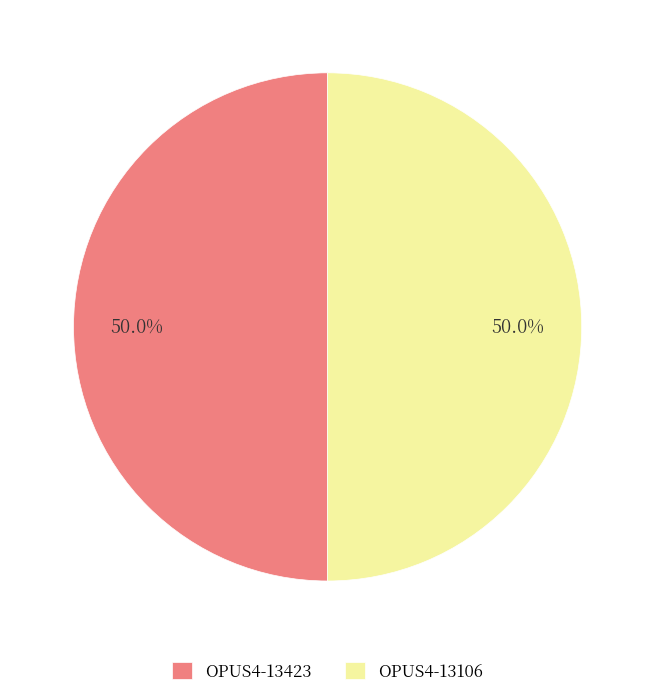

Approximately how many times larger is the value at OPUS4-13423 compared to OPUS4-13106?

1.0